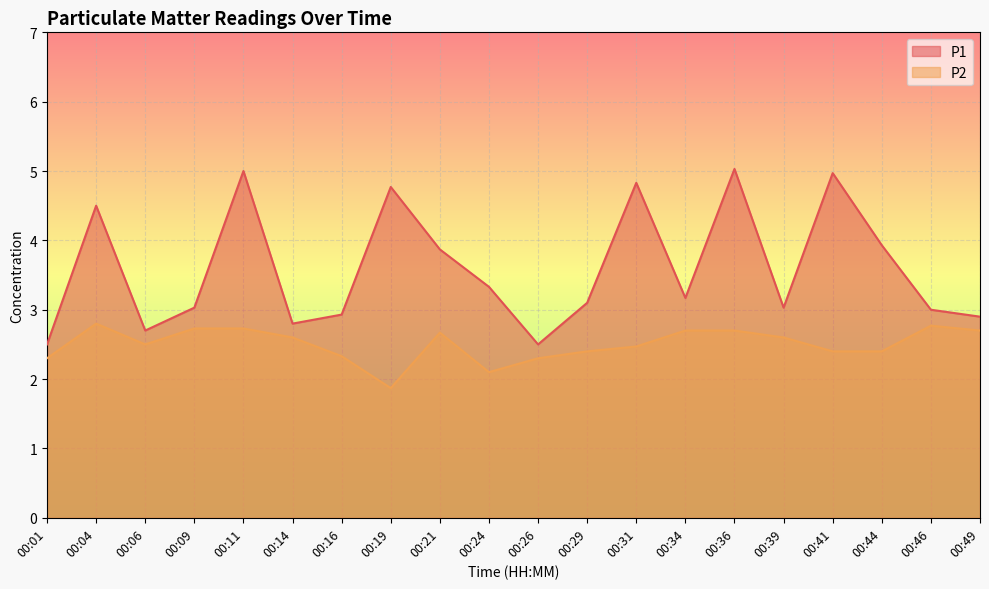

At which label is P1 closest to 3?

00:46